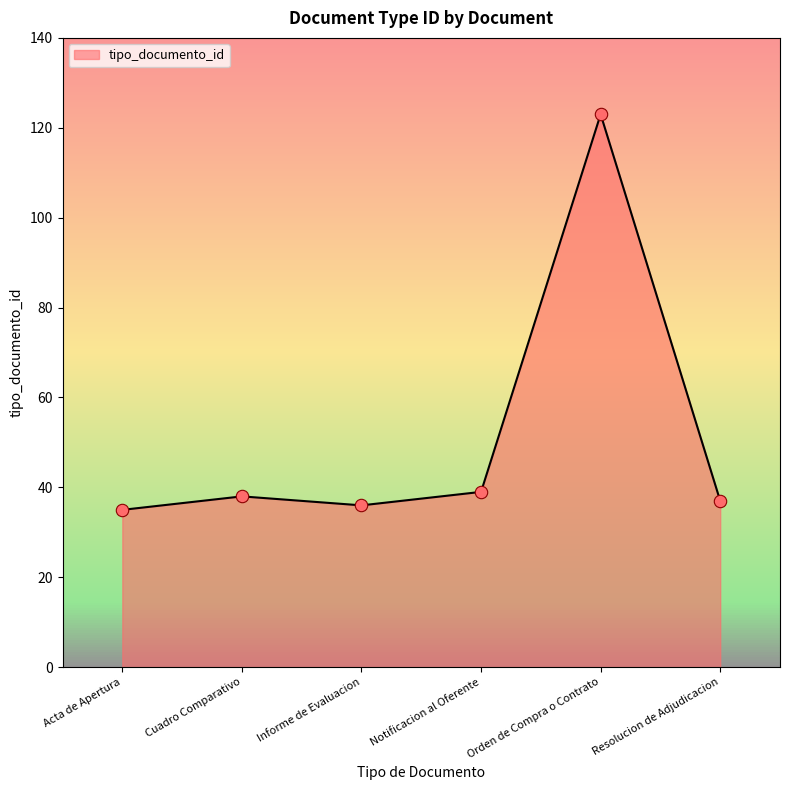

What is the change in value from Orden de Compra o Contrato to Resolucion de Adjudicacion?

-86